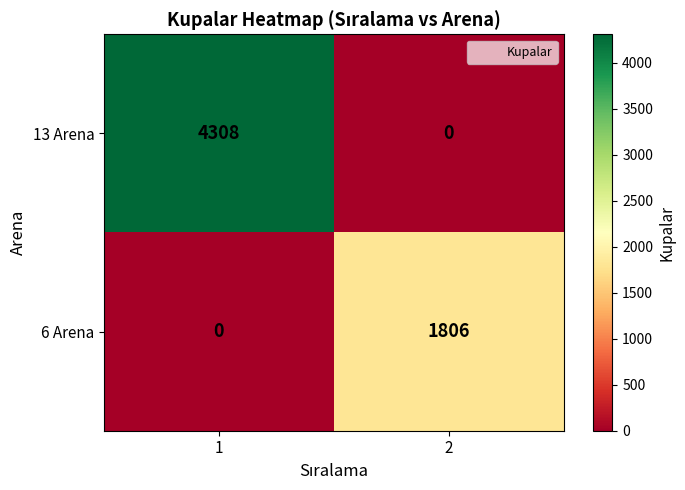

What is the maximum value for 13 Arena?

4308